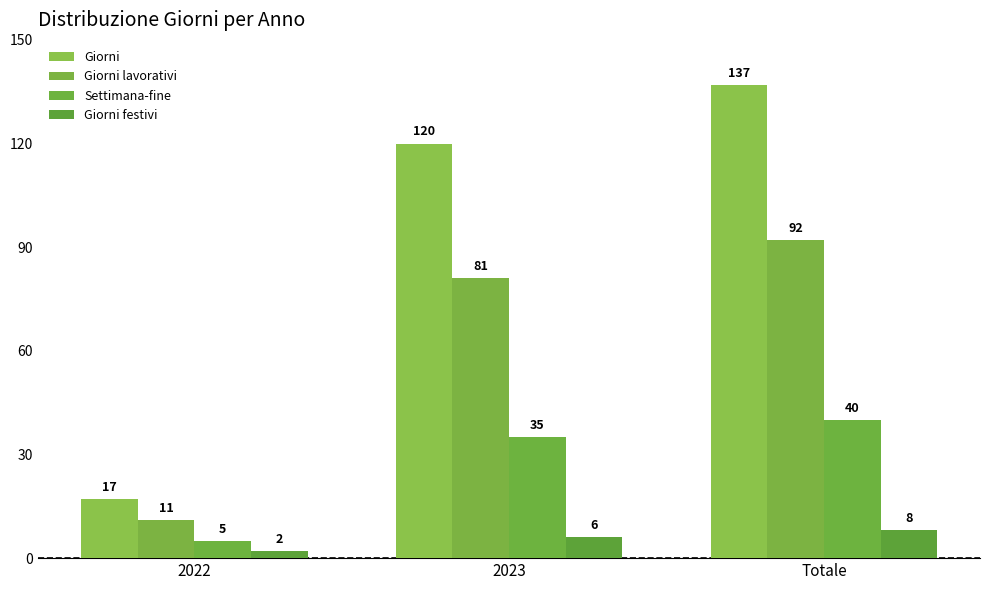

The Settimana-fine series shows 5 at 2022. True or false?

True